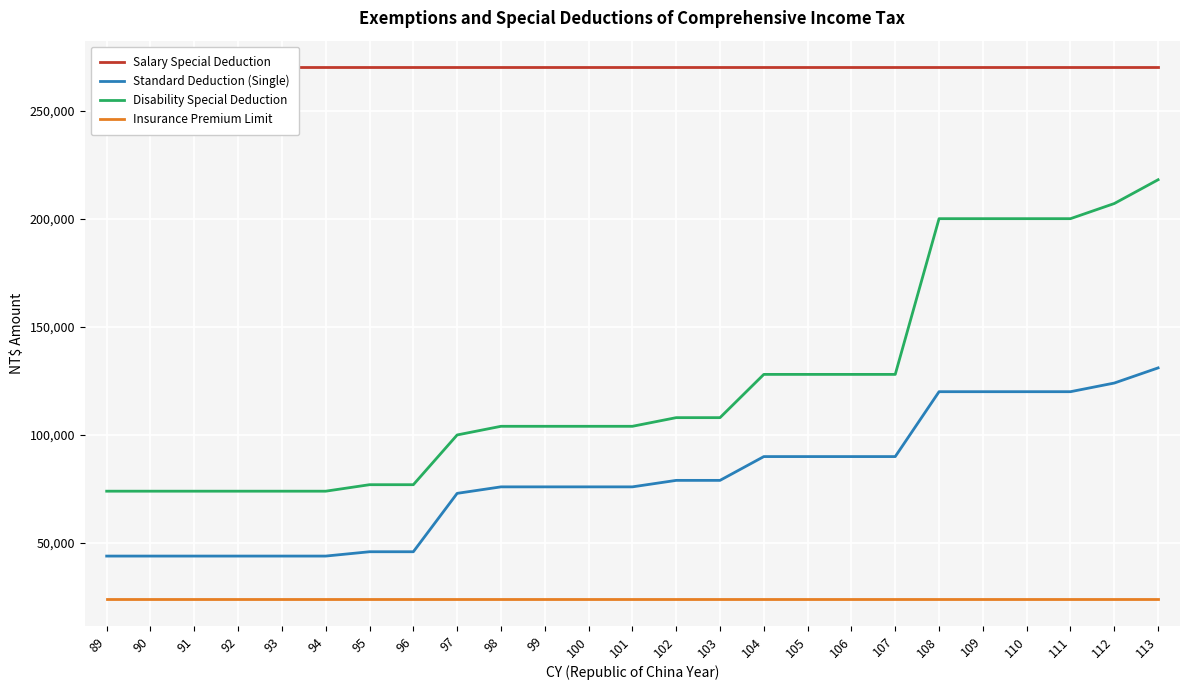

True or false: Salary Special Deduction and Standard Deduction (Single) cross at least once.

False